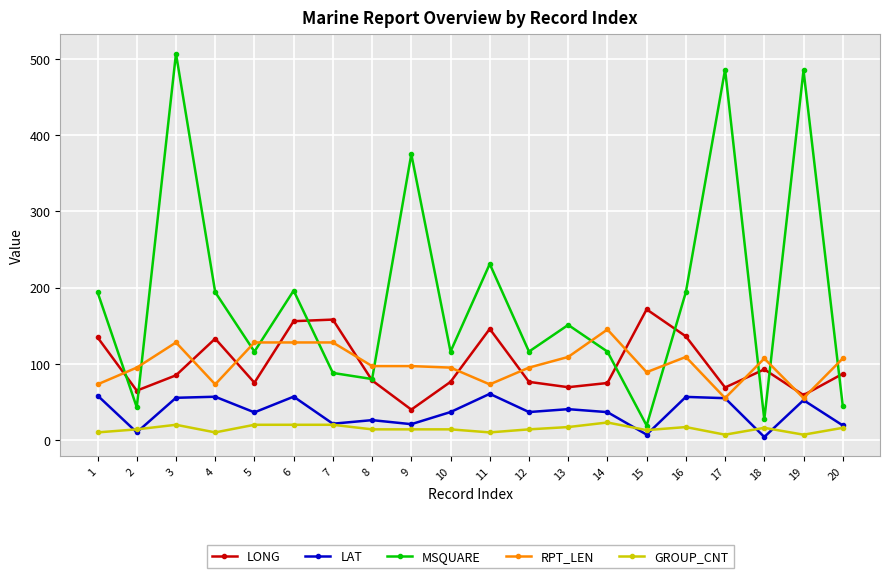

At which category does LONG reach its first local valley?

2